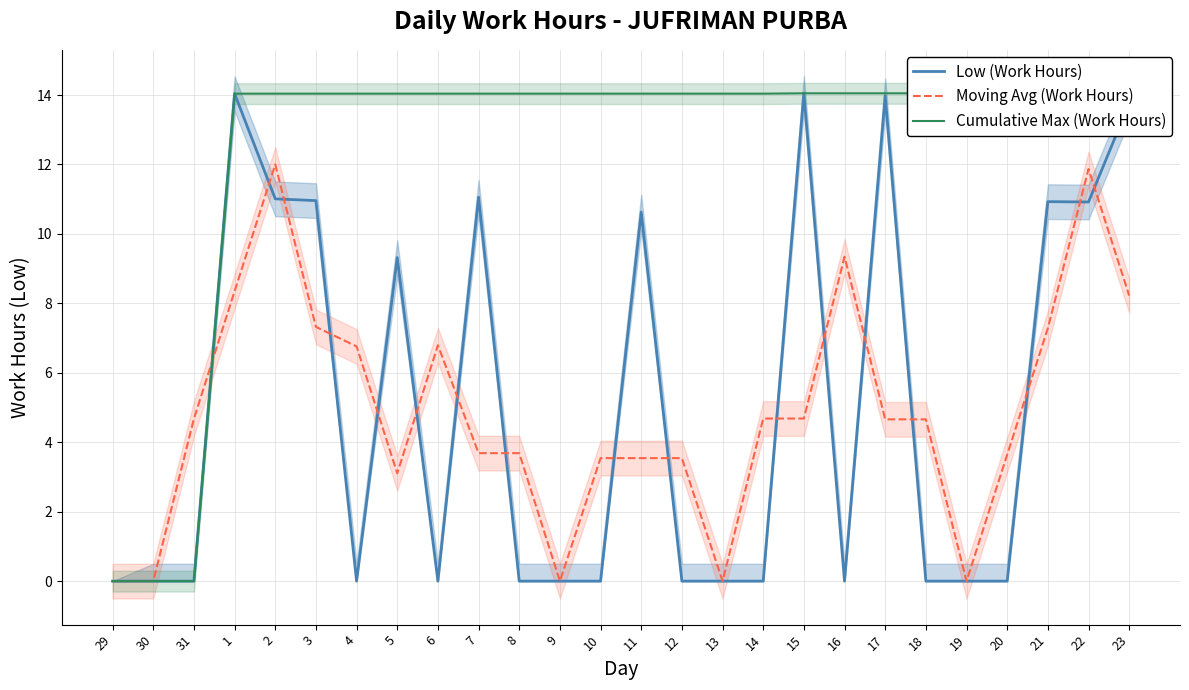

Reading left to right, list all the values displayed in this chart.

Low (Work Hours): 0.0	0.0	0.0	14.0	11.0	11.0	0.0	9.3	0.0	11.1	0.0	0.0	0.0	10.6	0.0	0.0	0.0	14.1	0.0	14.0	0.0	0.0	0.0	10.9	10.9	13.8
Moving Avg (Work Hours): 0.0	0.0	4.7	8.3	12.0	7.3	6.8	3.1	6.8	3.7	3.7	0.0	3.5	3.5	3.5	0.0	4.7	4.7	9.3	4.7	4.7	0.0	3.6	7.3	11.9	8.2
Cumulative Max (Work Hours): 0.0	0.0	0.0	14.0	14.0	14.0	14.0	14.0	14.0	14.0	14.0	14.0	14.0	14.0	14.0	14.0	14.0	14.1	14.1	14.1	14.1	14.1	14.1	14.1	14.1	14.1